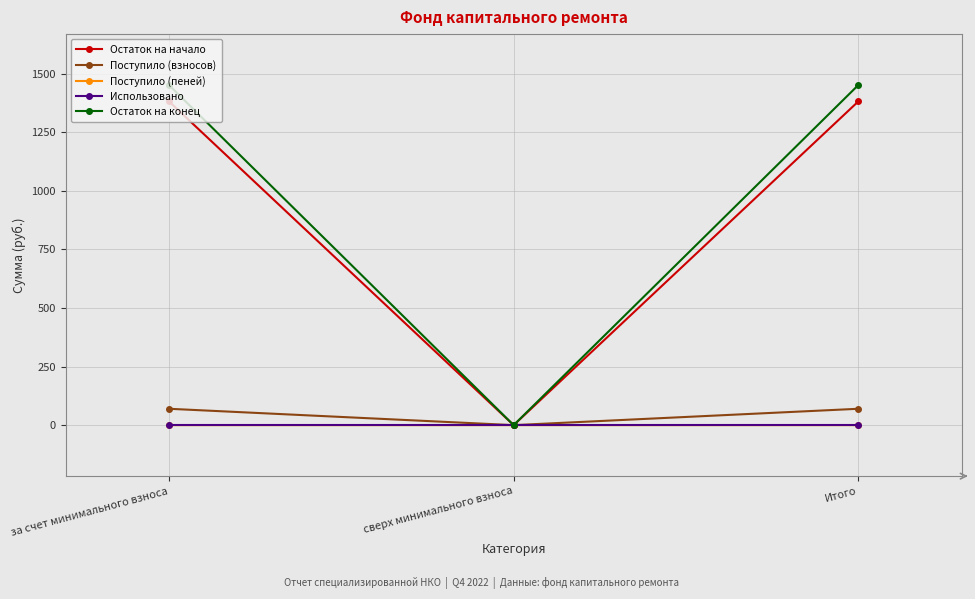

What is the sum of all Остаток на конец values?

2903.7